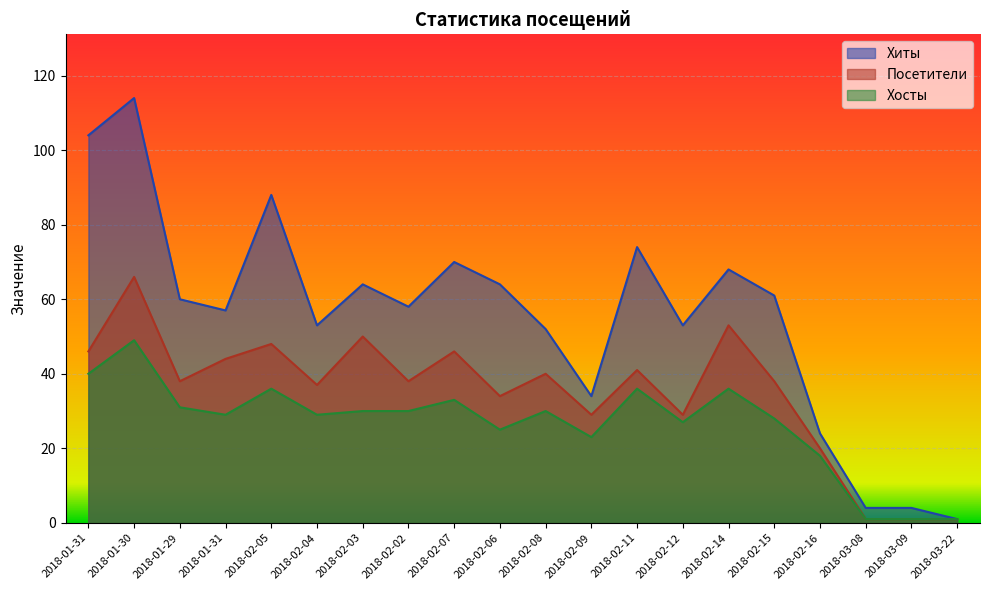

At 2018-02-11, list the series in order from largest to smallest.

Хиты, Посетители, Хосты